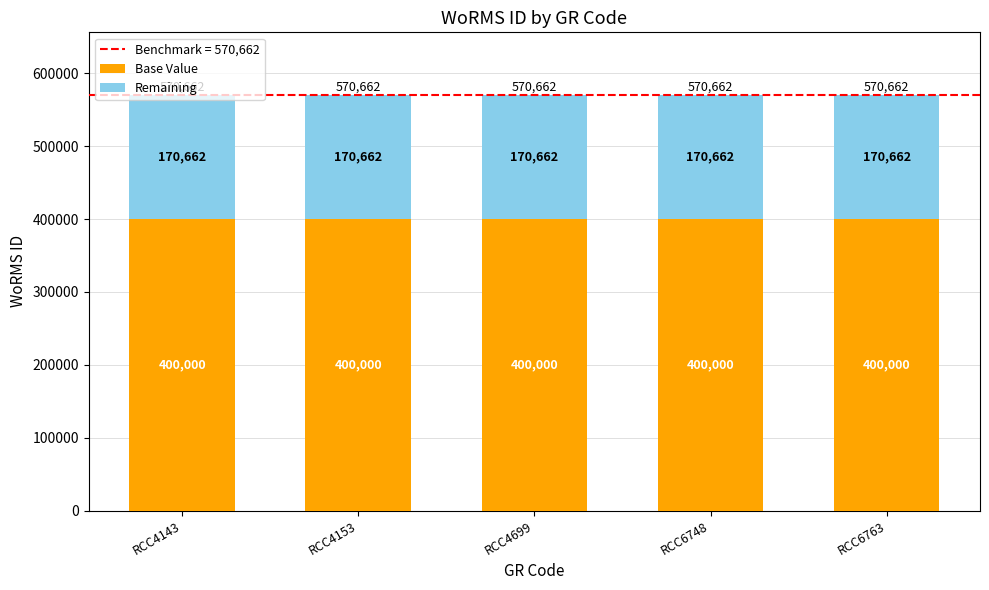

Read the Base Value value at RCC6763.

400000